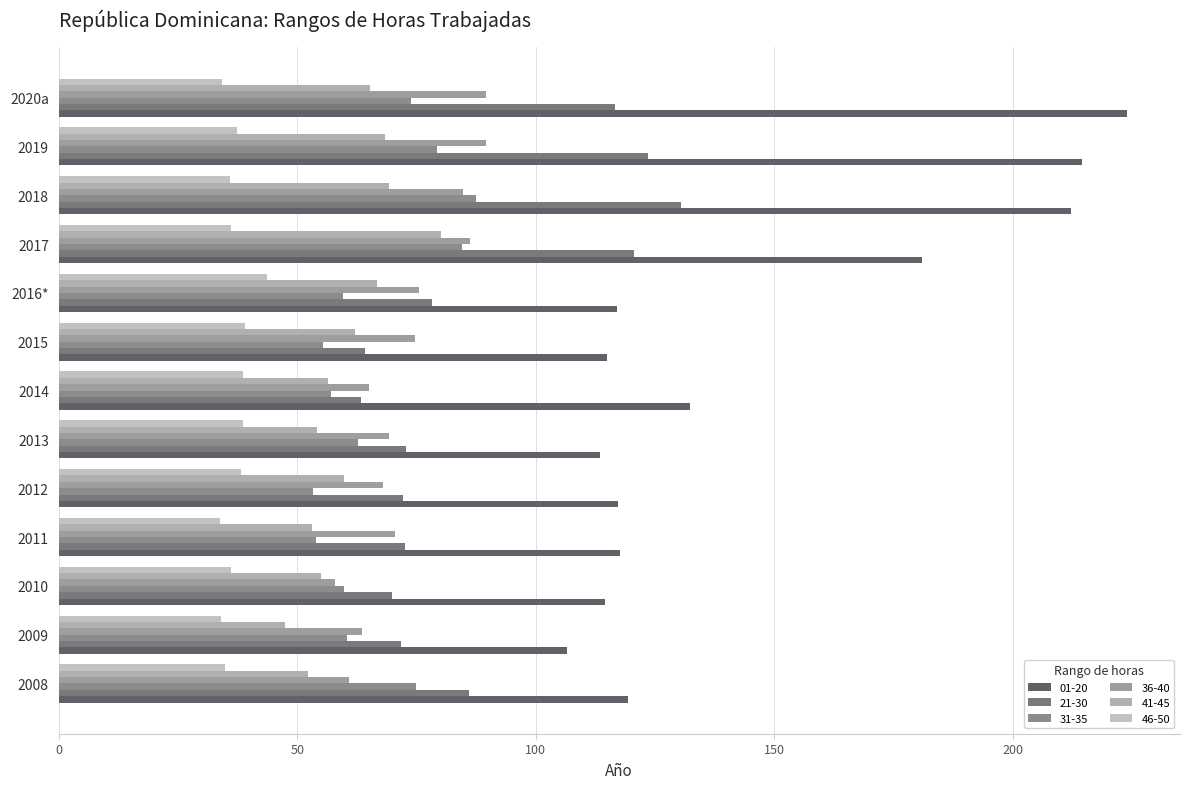

Which series changed the most between 2012 and 2017?

01-20